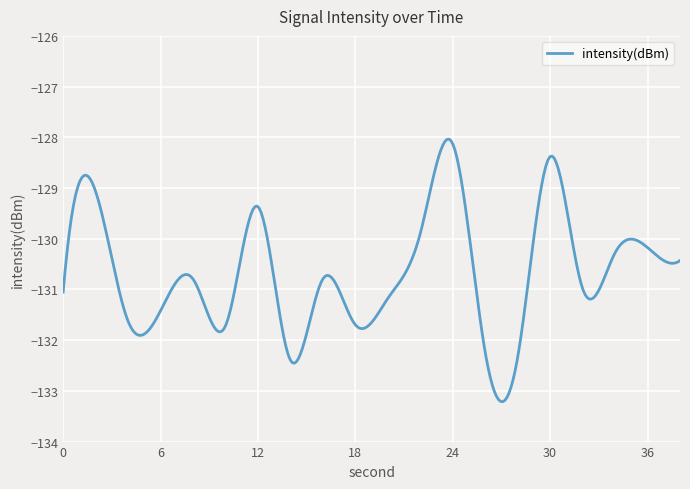

How many lines are shown in the chart?

1